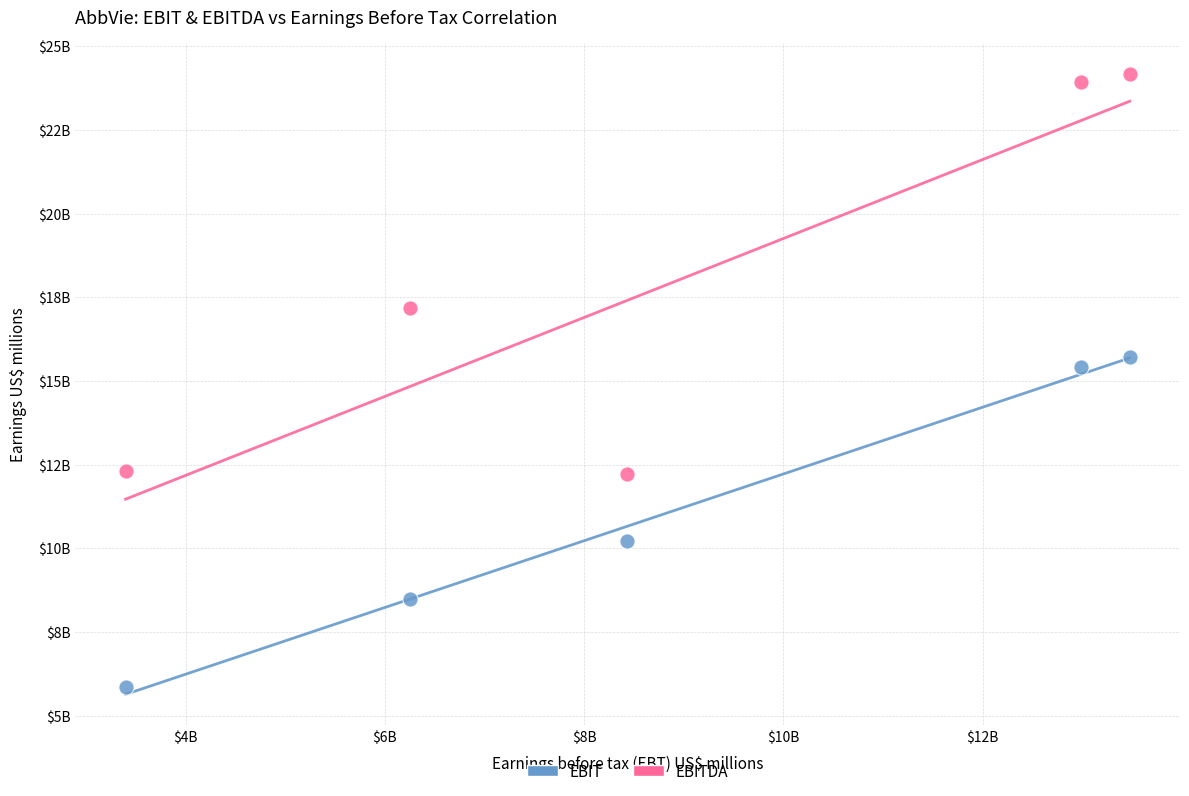

Which series contains the lowest Y value?

EBIT